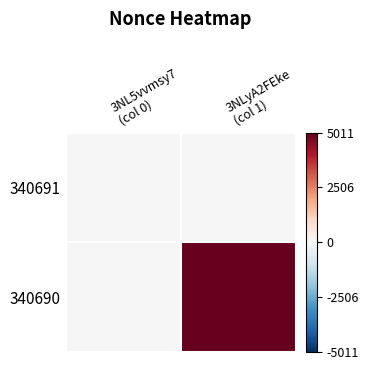

Rank the series by their maximum value, from highest to lowest.

340690, 340691